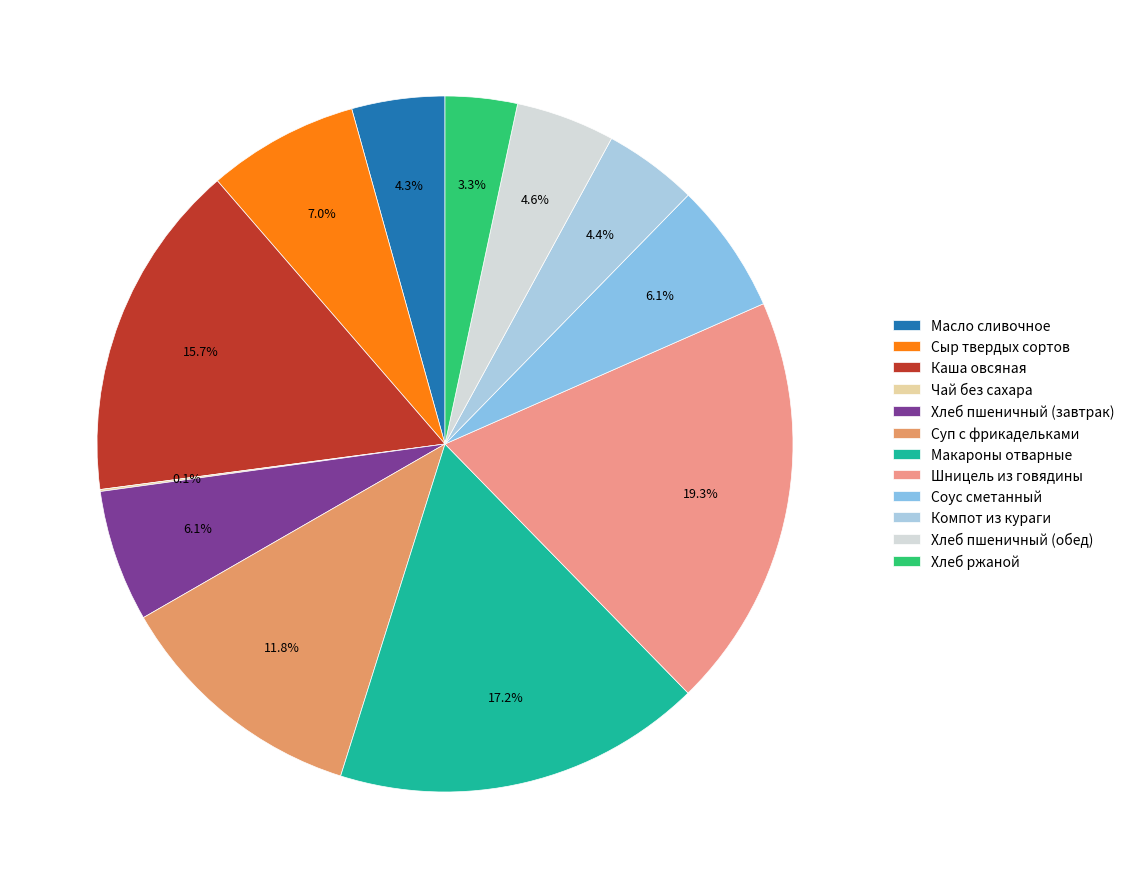

Is the sum of Суп с фрикадельками and Соус сметанный greater than half?

No